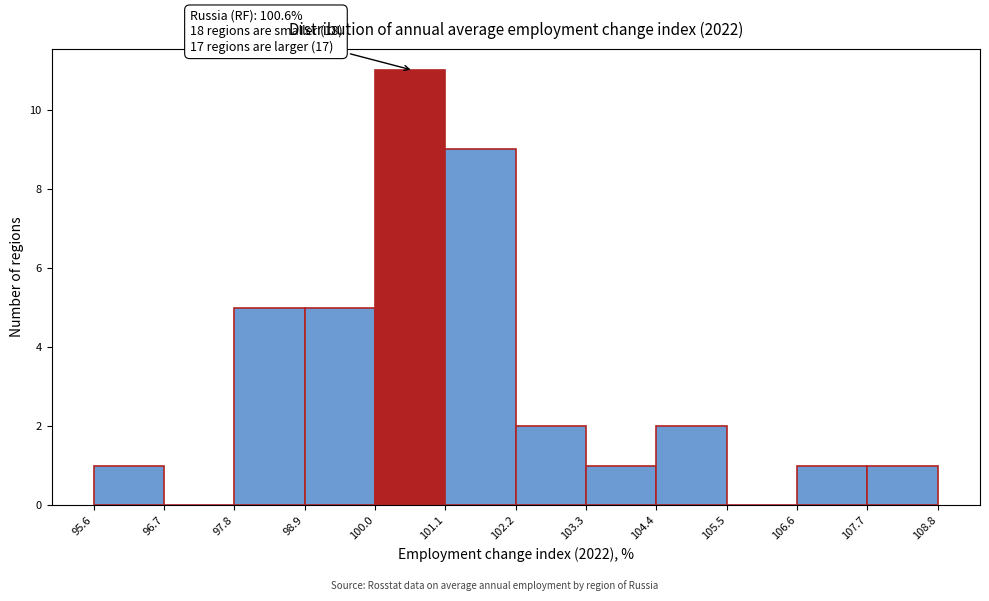

Which range on the x-axis has the tallest bar?

100.0 to 101.1